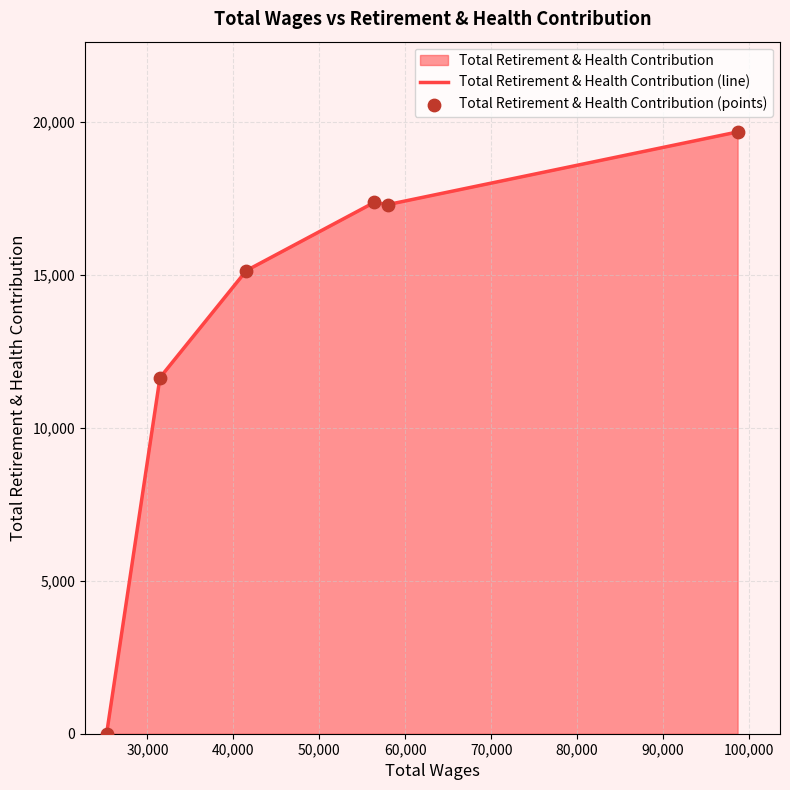

Which series contains the highest Y value?

Total Retirement & Health Contribution (line)